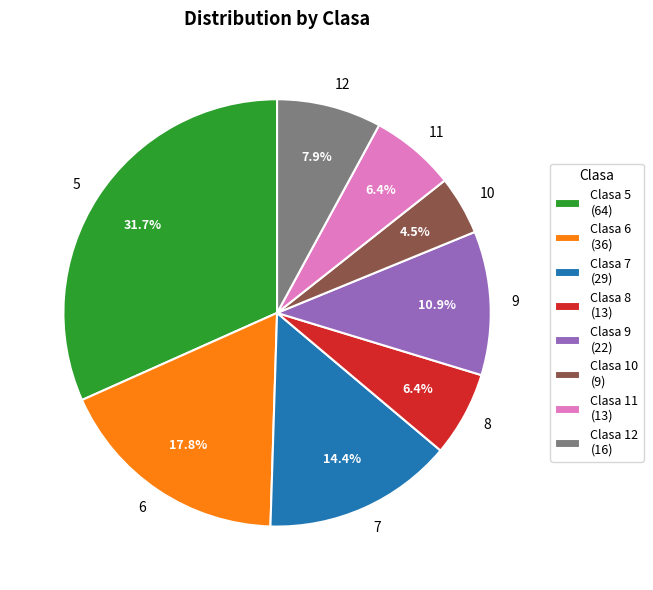

Combined, do 9 and 11 account for over 50%?

No